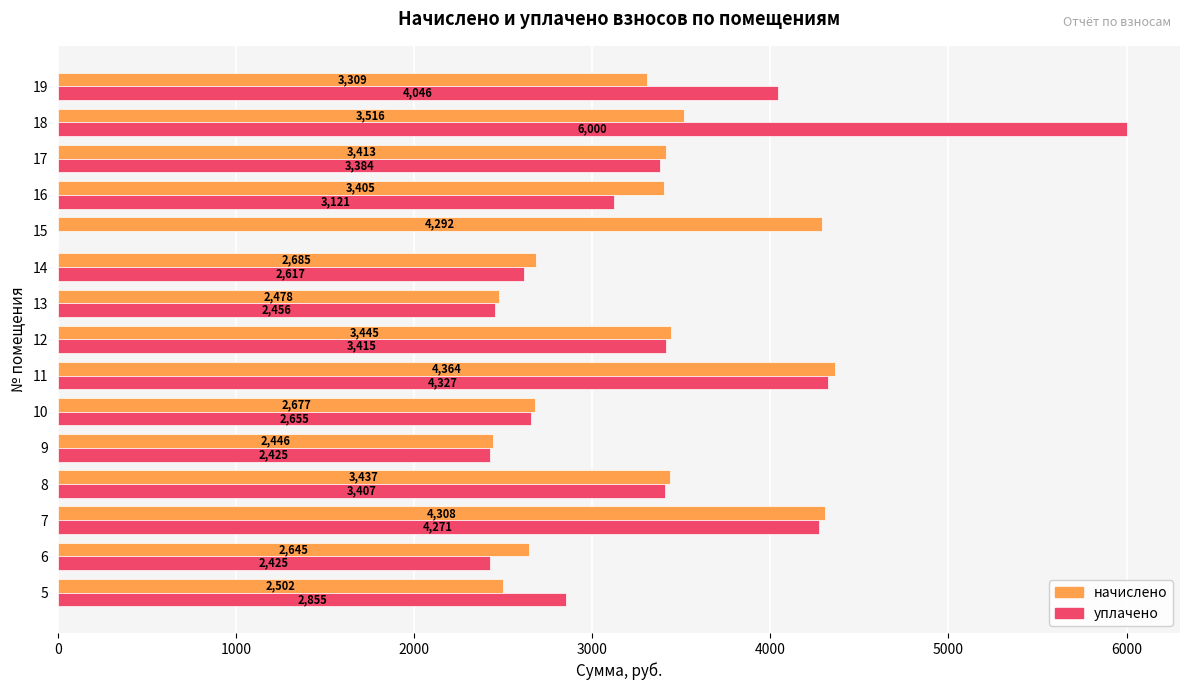

True or false: начислено has a value of 6234.5 at 18.

False